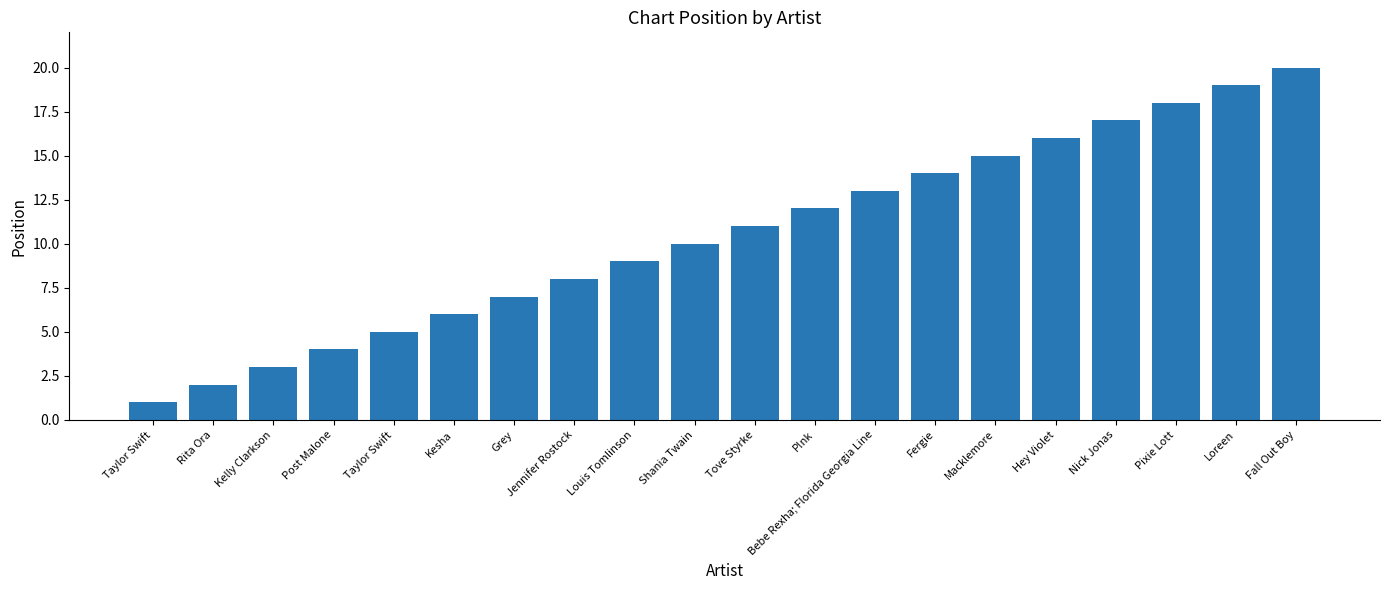

The chart shows a value of 24 at Pixie Lott. True or false?

False